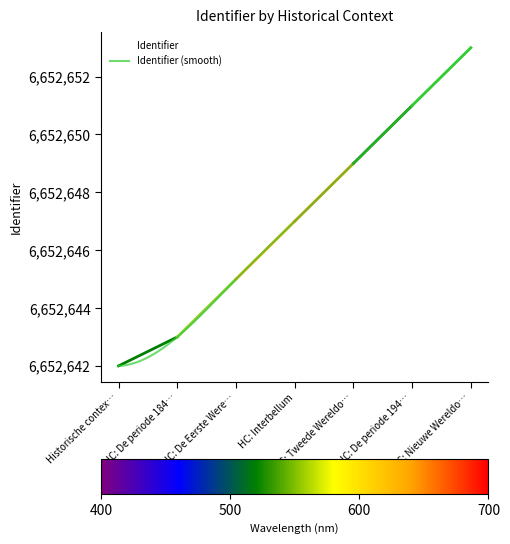

What is the sum of the values at HC: Interbellum and HC: De periode 194…?

13305298